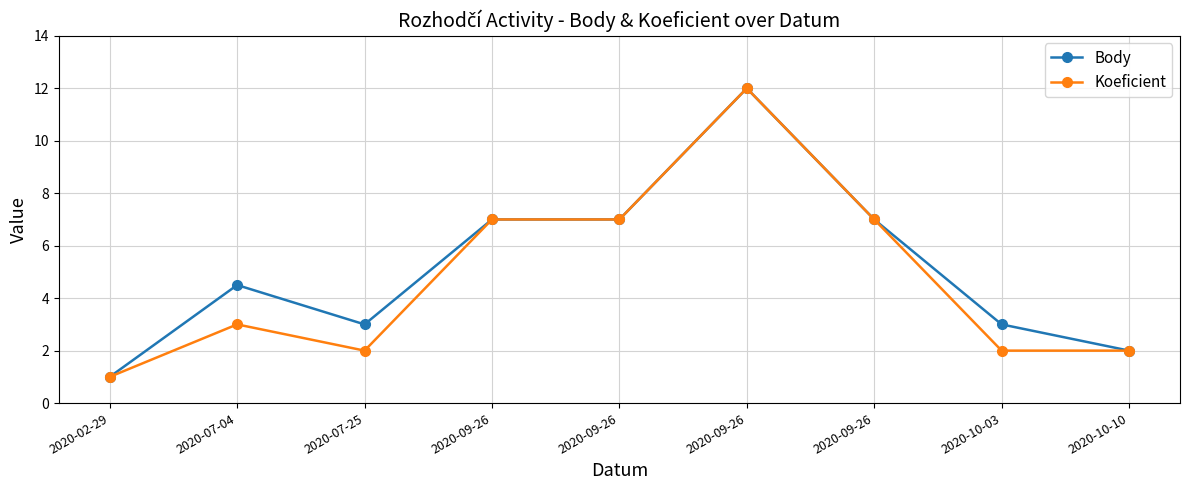

What is the minimum value for Body?

1.0